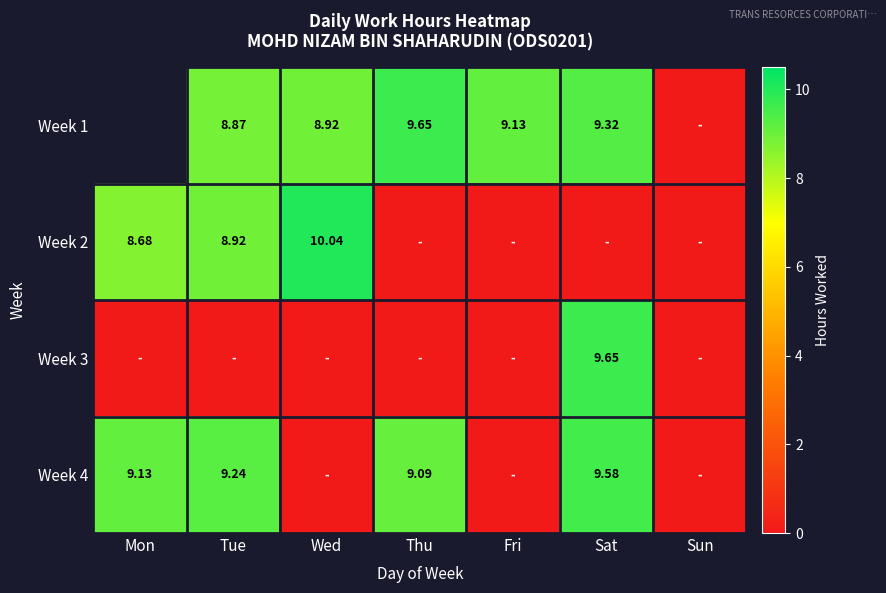

Between Fri and Sat, which series saw the biggest shift?

Week 3